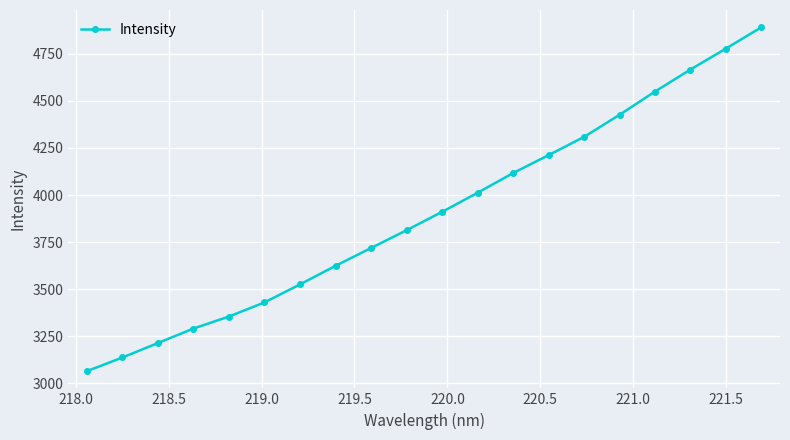

True or false: the data has more than 1 interior local peaks.

False